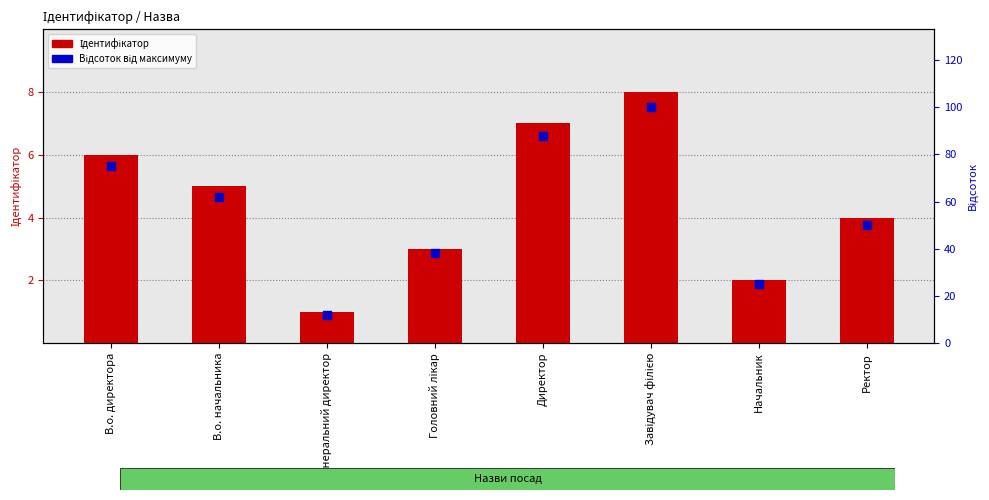

Which series has the widest spread of Y values?

Відсоток від максимуму